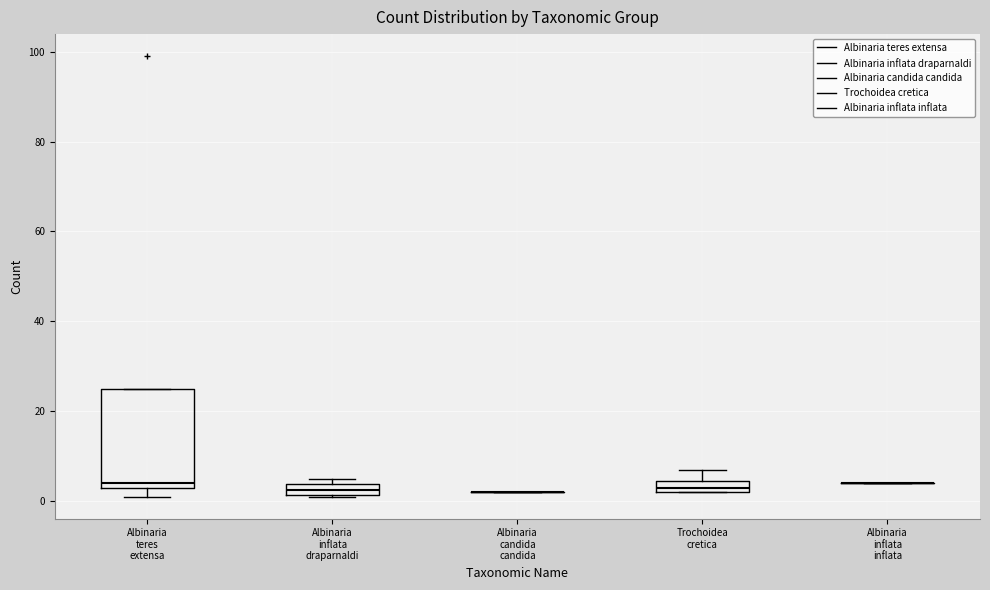

Which box is the tallest, from its lower edge to its upper edge?

Albinaria teres extensa